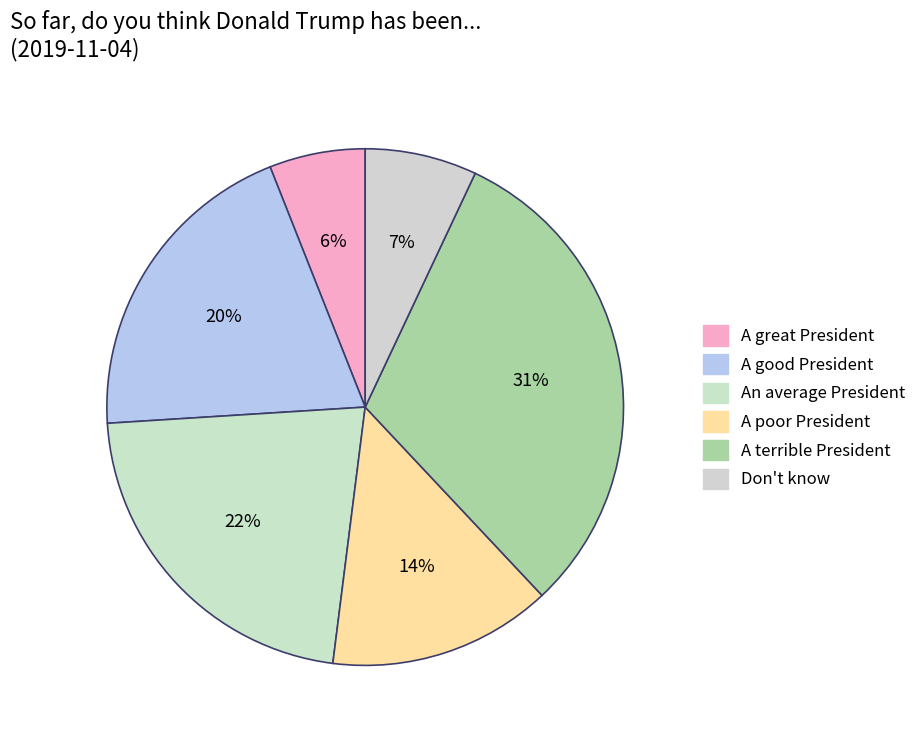

To the nearest percent, what is the difference between the A good President and A great President slice percentages?

14%